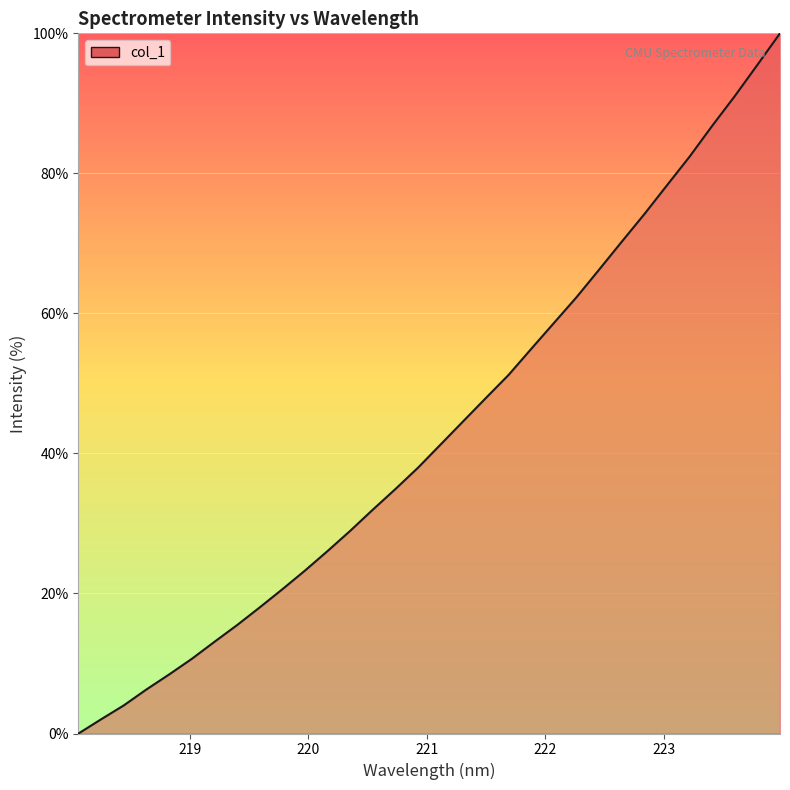

What is the difference between the maximum and minimum values?

100.0